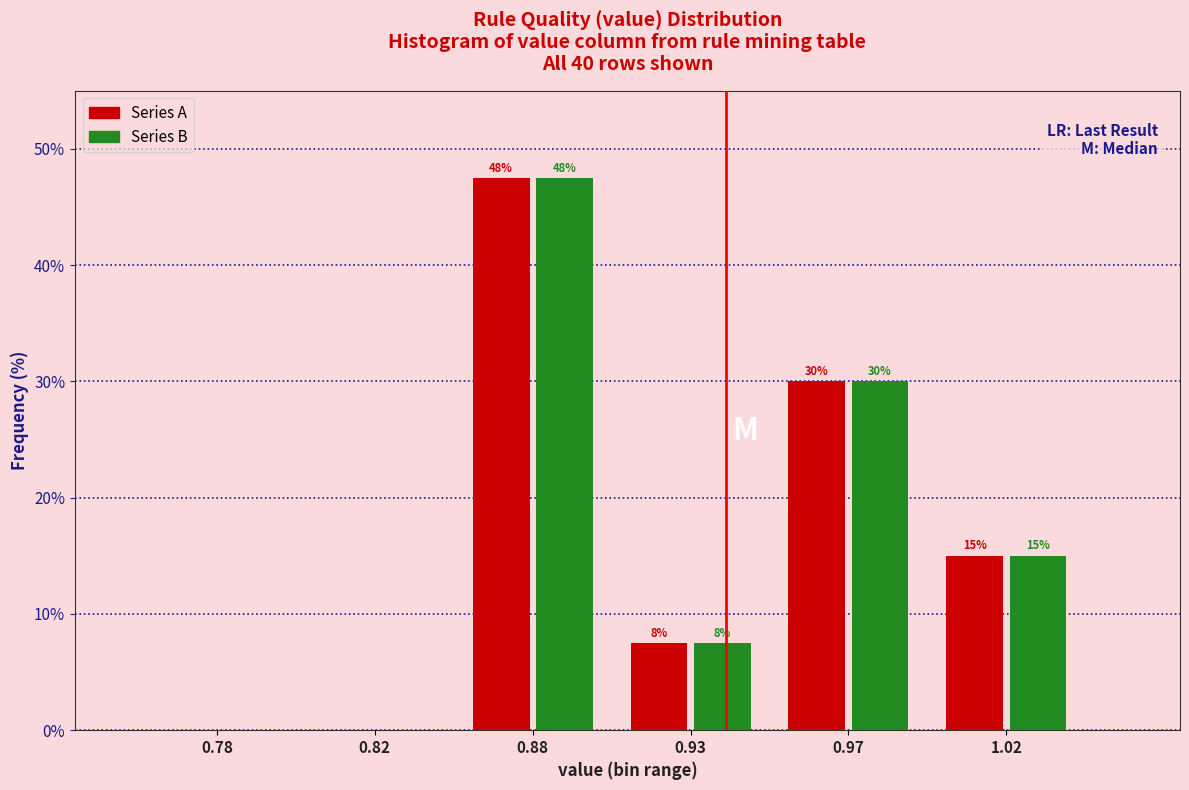

At which category is the sum across all series the highest?

0.88